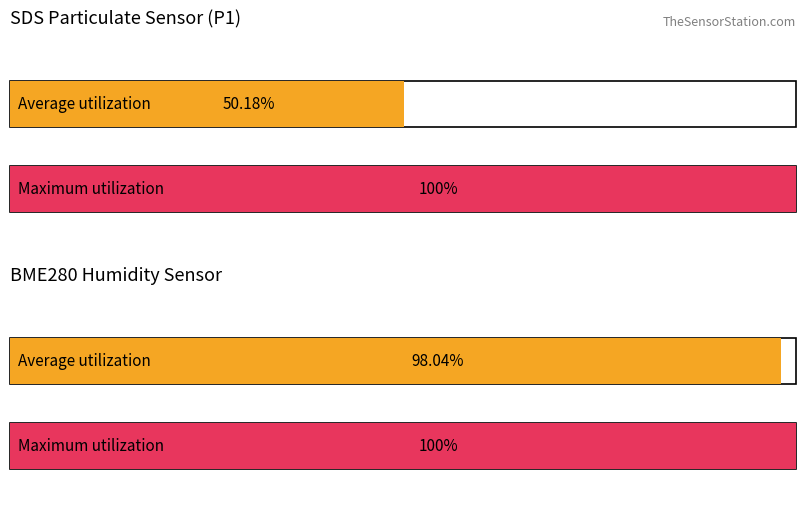

Does the chart contain stacked bars?

No